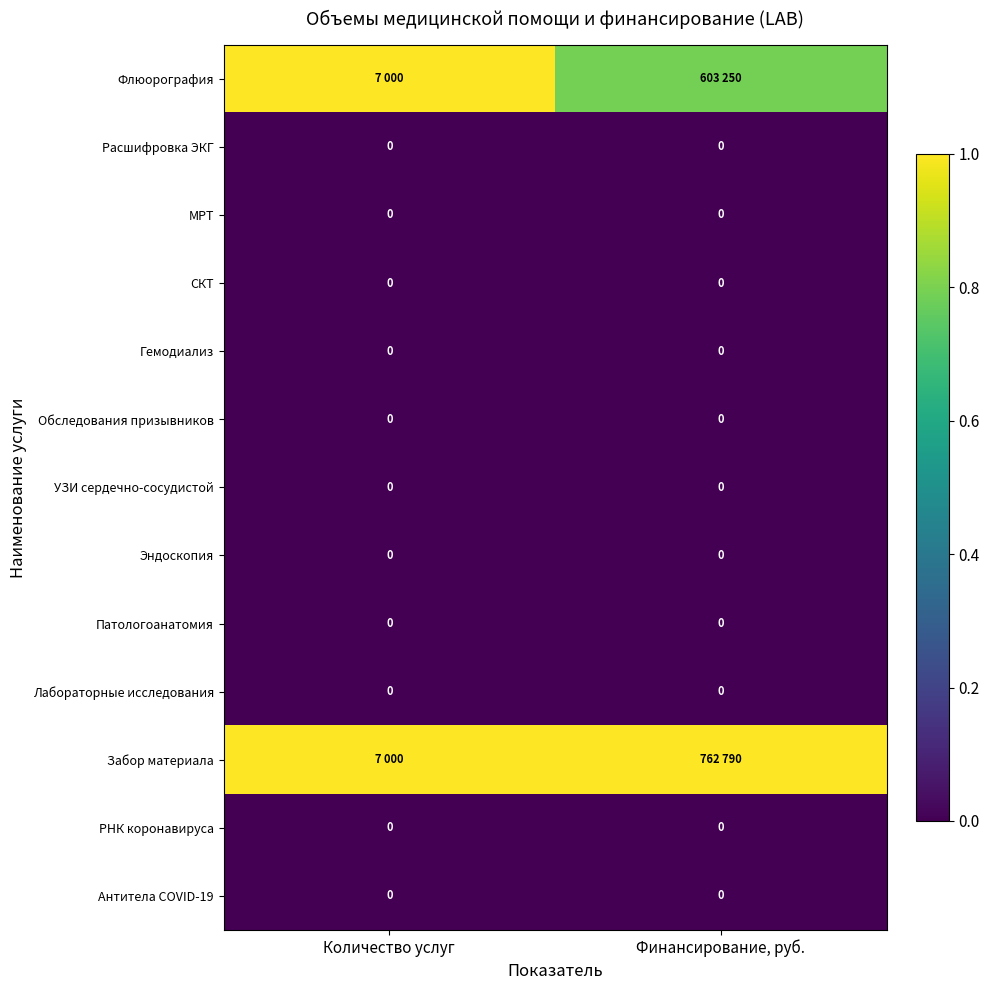

At which label does Эндоскопия reach its minimum?

Количество услуг